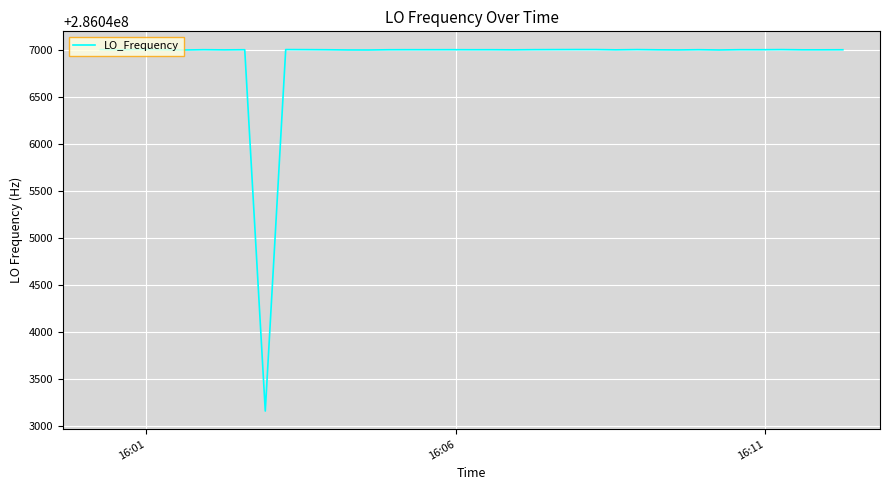

Does the chart display data point markers on the line(s)?

No